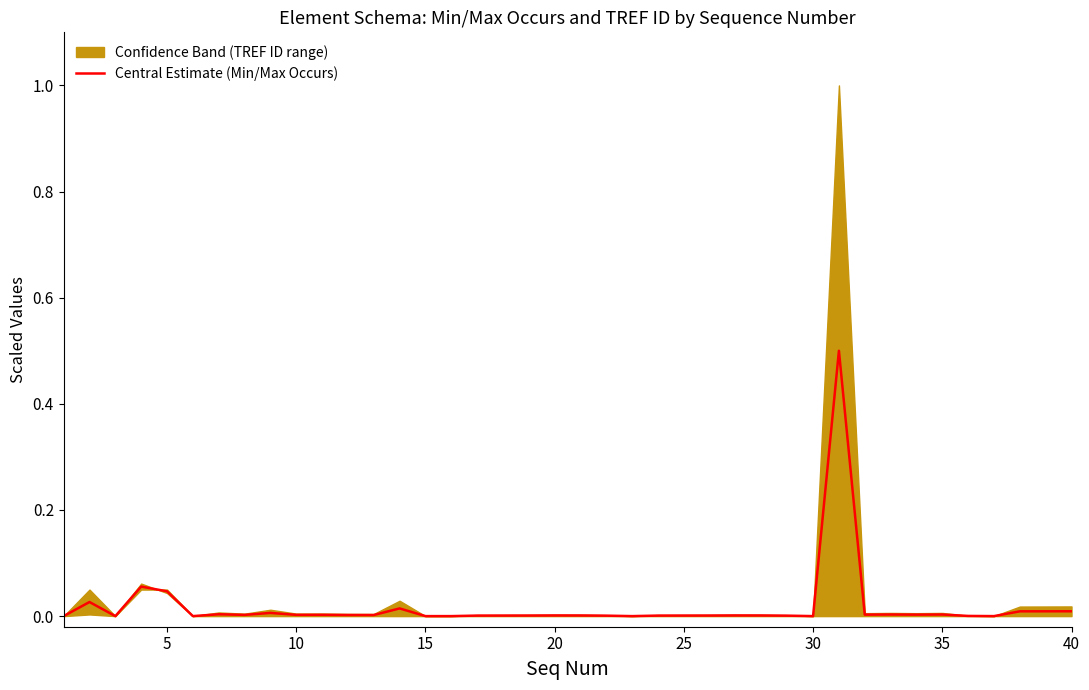

Reading left to right, what are all the values shown in this chart?

0.0	0.0	0.0	0.1	0.0	0.0	0.0	0.0	0.0	0.0	0.0	0.0	0.0	0.0	0.0	0.0	0.0	0.0	0.0	0.0	0.0	0.0	0.0	0.0	0.0	0.0	0.0	0.0	0.0	0.0	0.5	0.0	0.0	0.0	0.0	0.0	0.0	0.0	0.0	0.0